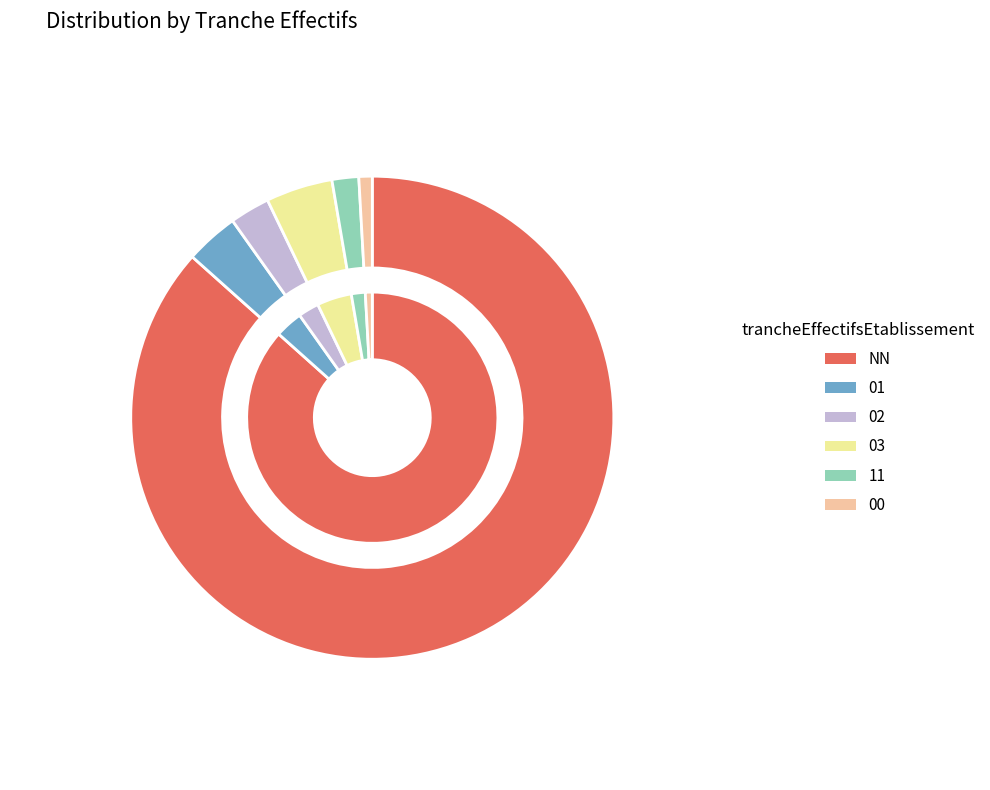

True or false: 00 accounts for 1% of the total.

True